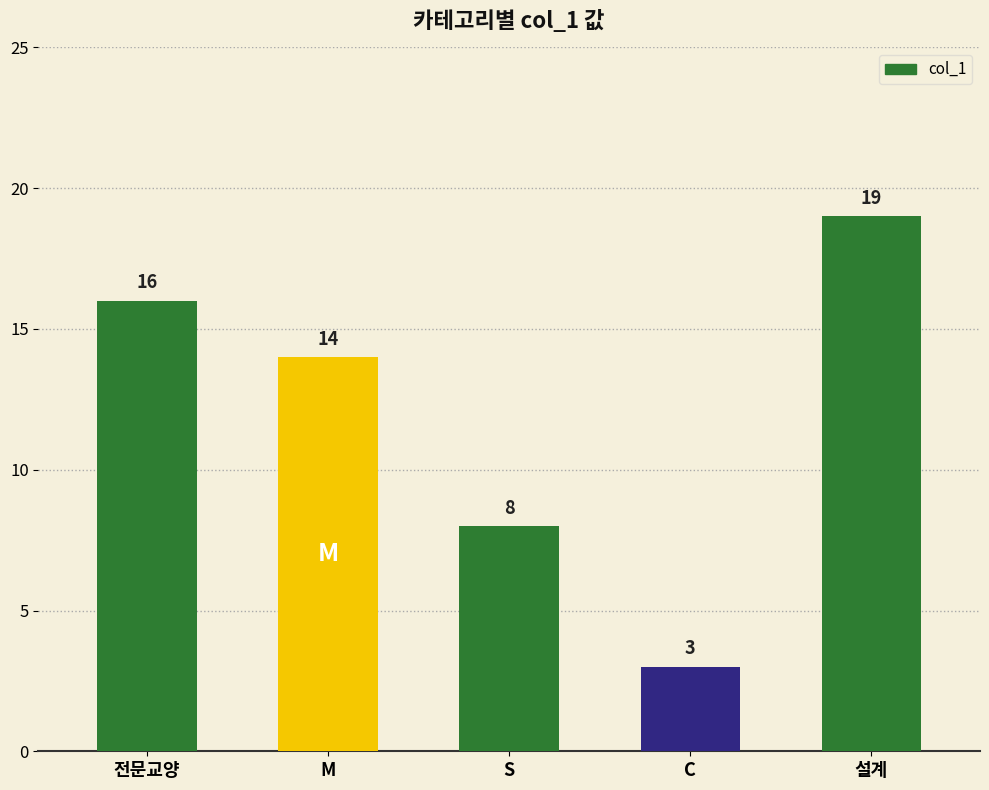

What is the sum of all values?

60